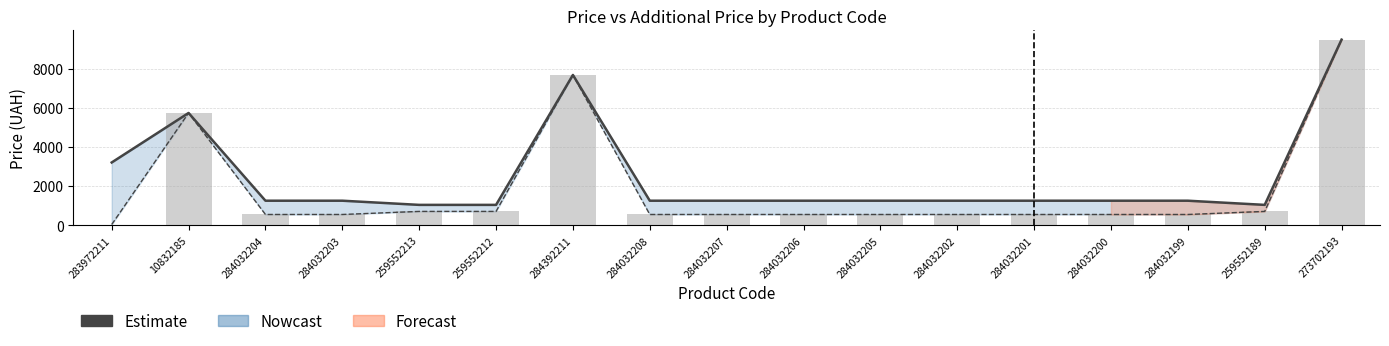

What is the maximum value for Estimate?

9488.2